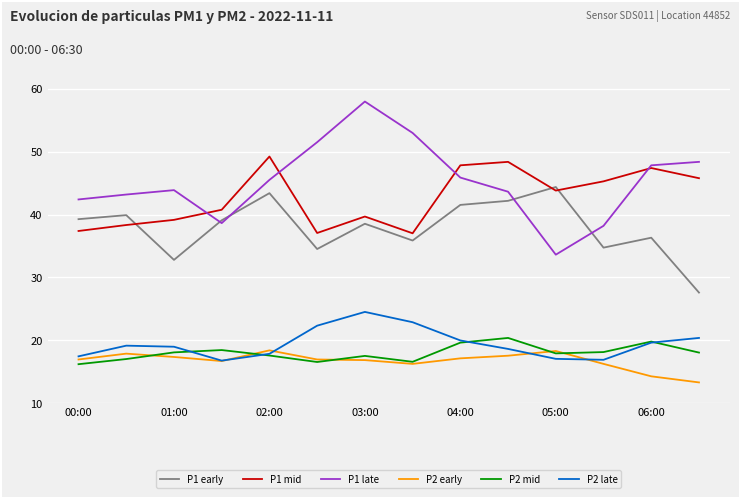

Which series has the largest range (max minus min)?

P1 late